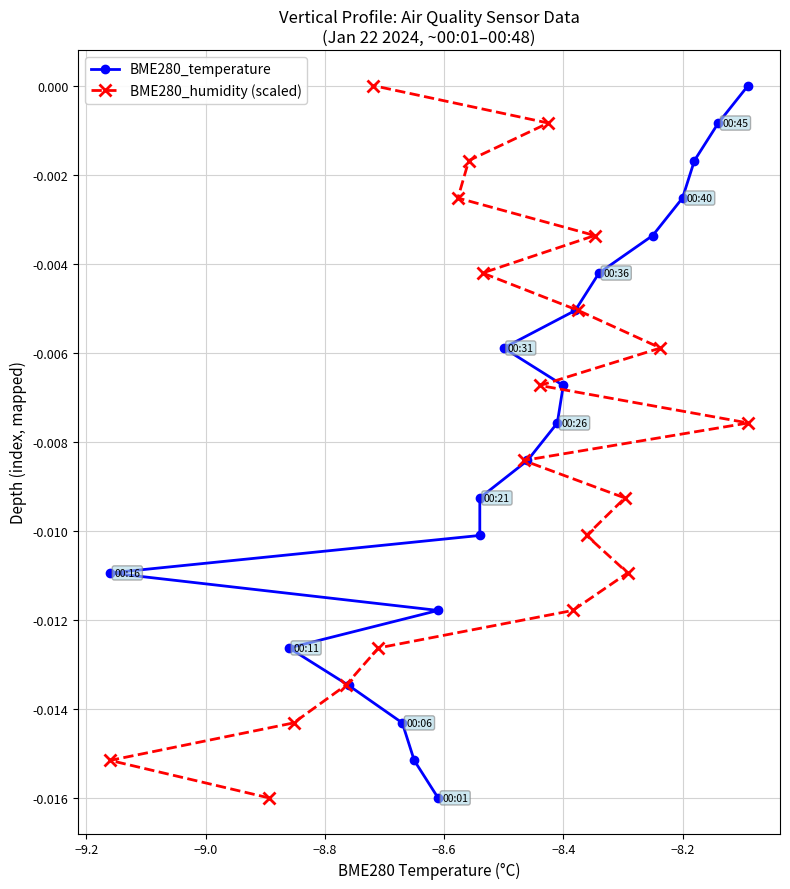

Which series has the largest total across all categories?

BME280_temperature